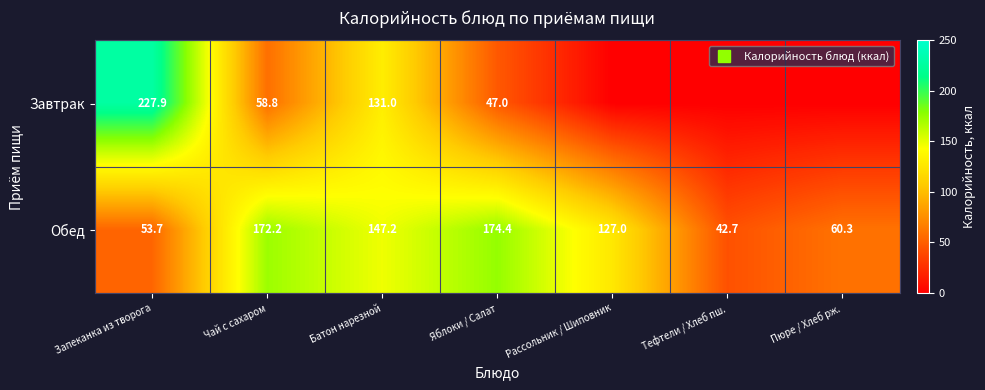

Which category has the highest value in the Обед series?

Яблоки / Салат